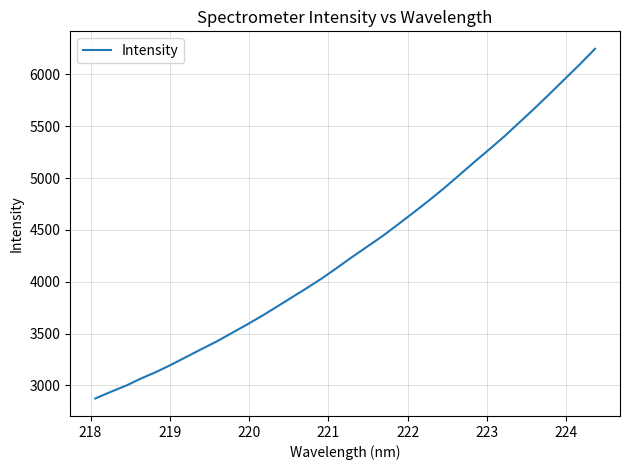

Count the number of values greater than 4243.

17